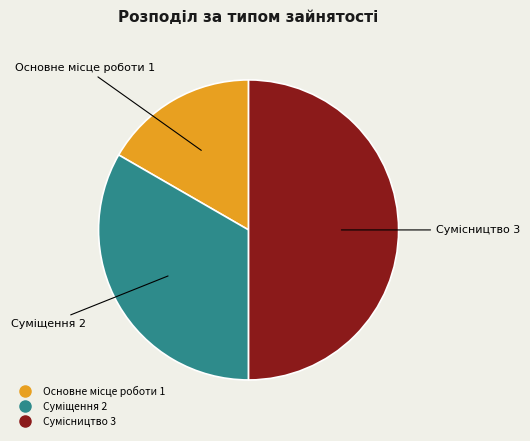

Is it true that Суміщення is 33% of the pie?

True